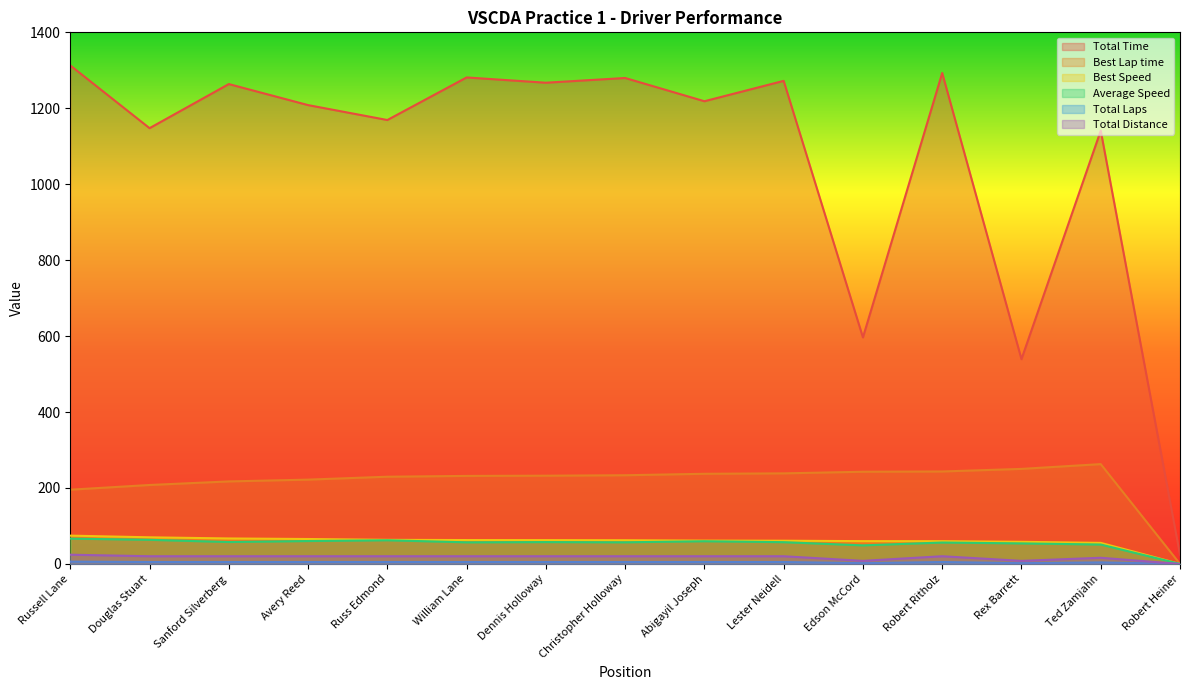

Does the chart display data point markers on the line(s)?

No